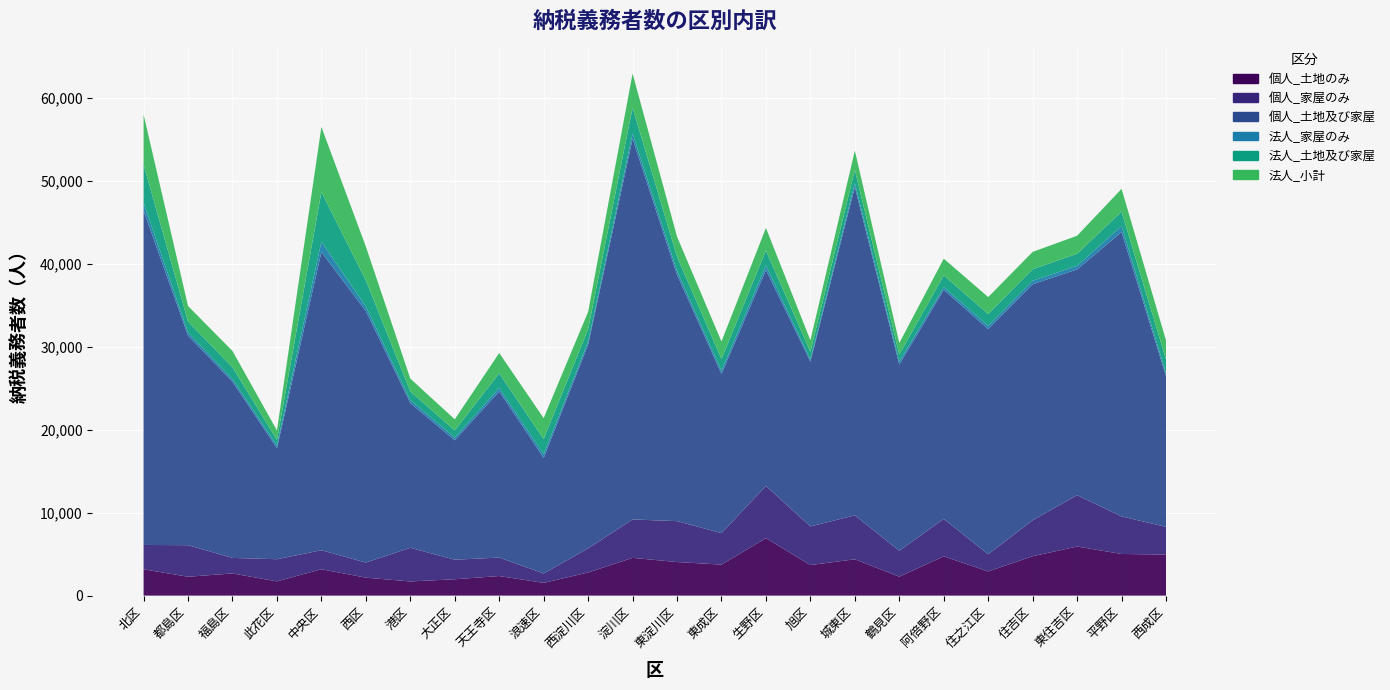

Reading left to right, list all the values displayed in this chart.

個人_土地のみ: 北区=3175	都島区=2277	福島区=2675	此花区=1716	中央区=3183	西区=2167	港区=1709	大正区=1974	天王寺区=2362	浪速区=1536	西淀川区=2791	淀川区=4552	東淀川区=4050	東成区=3741	生野区=6926	旭区=3687	城東区=4381	鶴見区=2280	阿倍野区=4735	住之江区=2913	住吉区=4749	東住吉区=5919	平野区=5021	西成区=4950
個人_家屋のみ: 北区=2936	都島区=3805	福島区=1872	此花区=2674	中央区=2292	西区=1819	港区=4056	大正区=2355	天王寺区=2226	浪速区=1140	西淀川区=2908	淀川区=4636	東淀川区=4933	東成区=3795	生野区=6298	旭区=4657	城東区=5302	鶴見区=3130	阿倍野区=4511	住之江区=2073	住吉区=4336	東住吉区=6197	平野区=4533	西成区=3339
個人_土地及び家屋: 北区=40306	都島区=25275	福島区=21251	此花区=13389	中央区=35952	西区=30327	港区=17456	大正区=14404	天王寺区=20041	浪速区=13930	西淀川区=24578	淀川区=45914	東淀川区=29720	東成区=19202	生野区=26043	旭区=19879	城東区=39600	鶴見区=22460	阿倍野区=27627	住之江区=27157	住吉区=28472	東住吉区=27230	平野区=34296	西成区=18186
法人_家屋のみ: 北区=951	都島区=379	福島区=307	此花区=328	中央区=1253	西区=541	港区=355	大正区=333	天王寺区=397	浪速区=438	西淀川区=341	淀川区=623	東淀川区=459	東成区=382	生野区=543	旭区=264	城東区=453	鶴見区=374	阿倍野区=317	住之江区=400	住吉区=412	東住吉区=431	平野区=724	西成区=322
法人_土地及び家屋: 北区=4608	都島区=1315	福島区=1441	此花区=676	中央区=5998	西区=3173	港区=1049	大正区=857	天王寺区=1788	浪速区=1844	西淀川区=1507	淀川区=3119	東淀川区=1717	東成区=1424	生野区=1798	旭区=921	城東区=1595	鶴見区=832	阿倍野区=1426	住之江区=1417	住吉区=1407	東住吉区=1455	平野区=1742	西成区=1673
法人_小計: 北区=6039	都島区=1878	福島区=1958	此花区=1137	中央区=7844	西区=4076	港区=1549	大正区=1338	天王寺区=2448	浪速区=2515	西淀川区=2102	淀川区=4119	東淀川区=2416	東成区=2106	生野区=2739	旭区=1383	城東区=2339	鶴見区=1390	阿倍野区=2024	住之江区=2046	住吉区=2080	東住吉区=2170	平野区=2745	西成区=2305